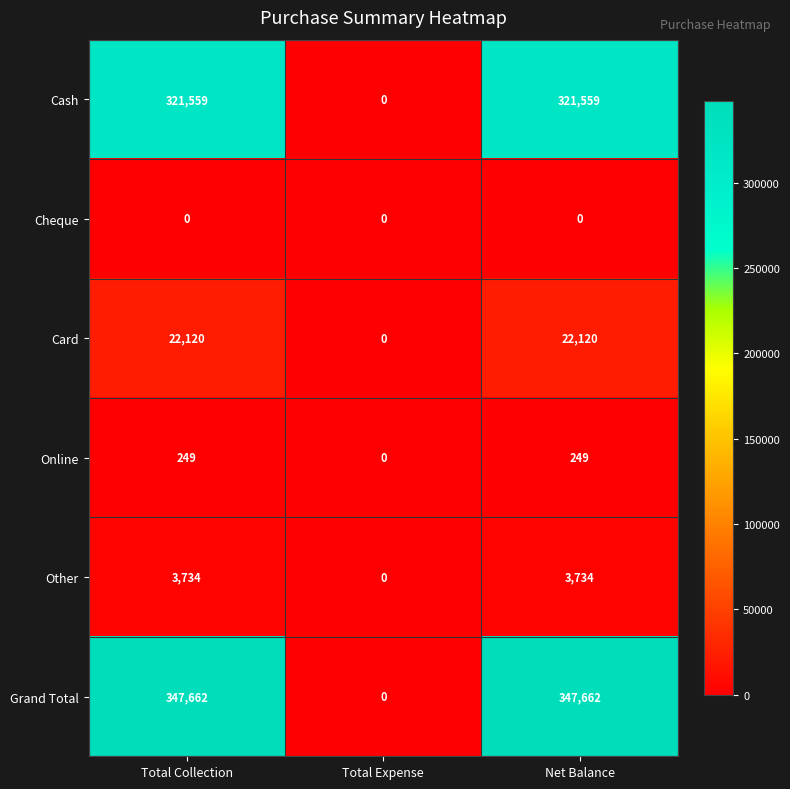

At Net Balance, list the series in order from largest to smallest.

Grand Total, Cash, Card, Other, Online, Cheque